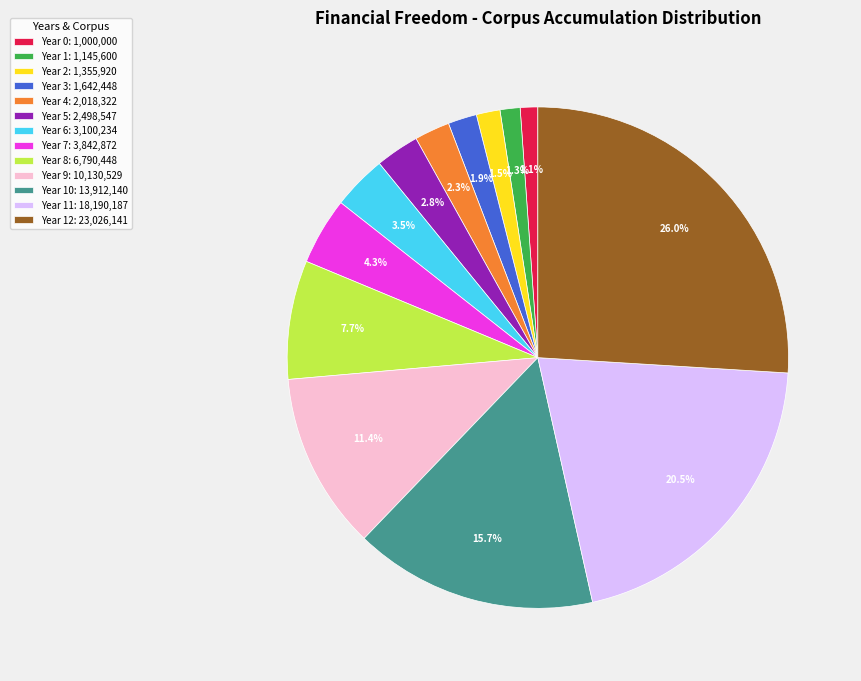

Does any single category account for the majority?

No